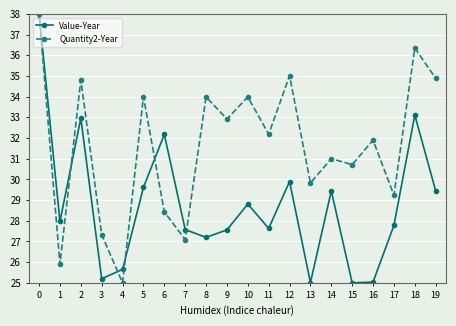

Where is the first local minimum for Value-Year?

1